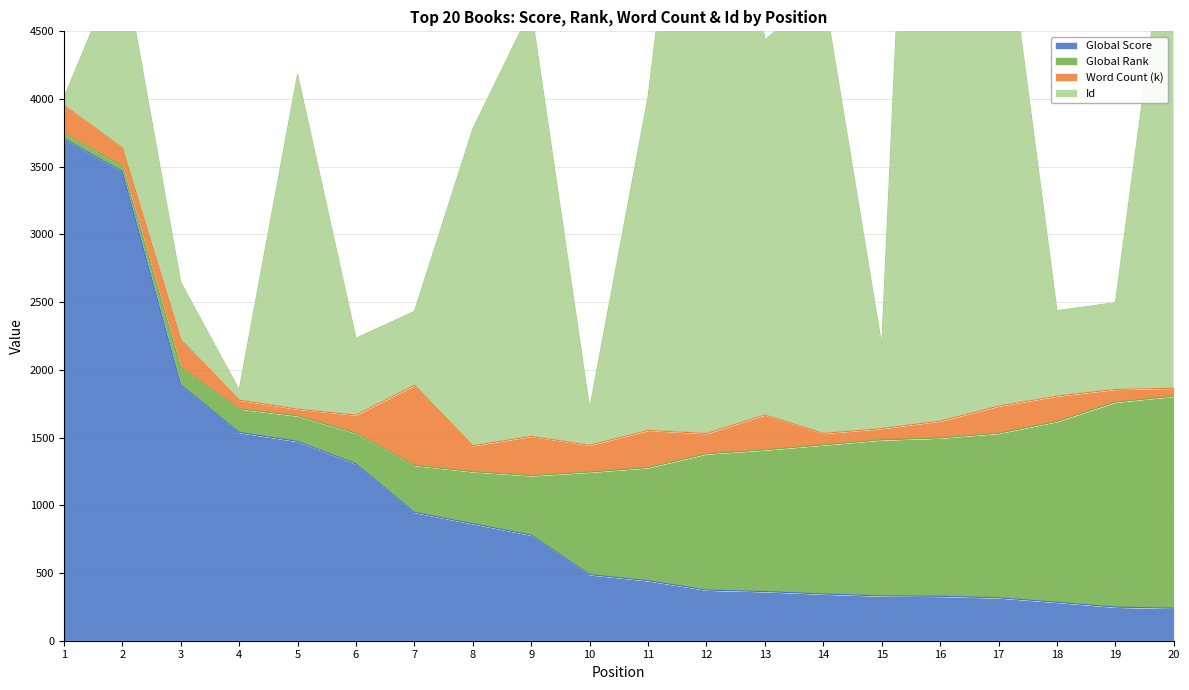

Between 3 and 20, which is larger?

3